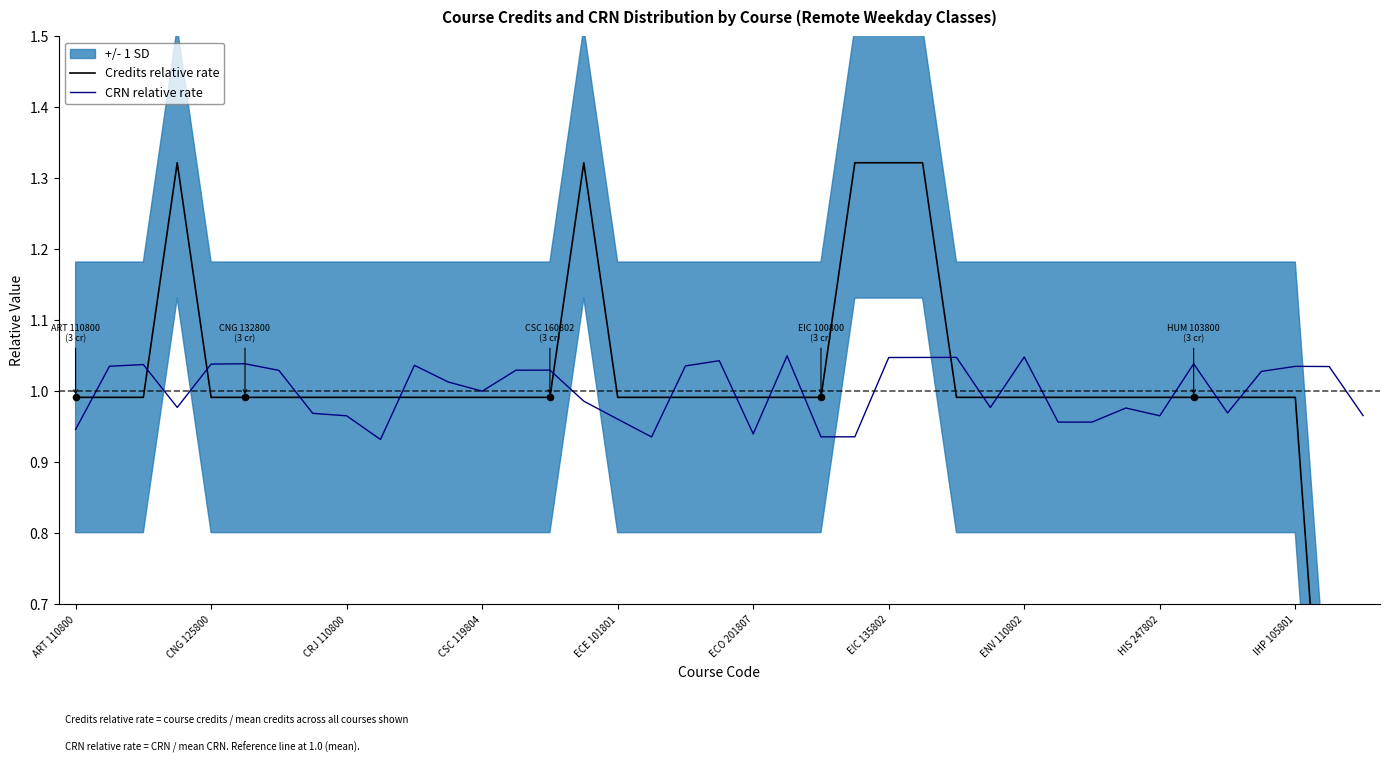

At how many categories does at least one series exceed 1?

24